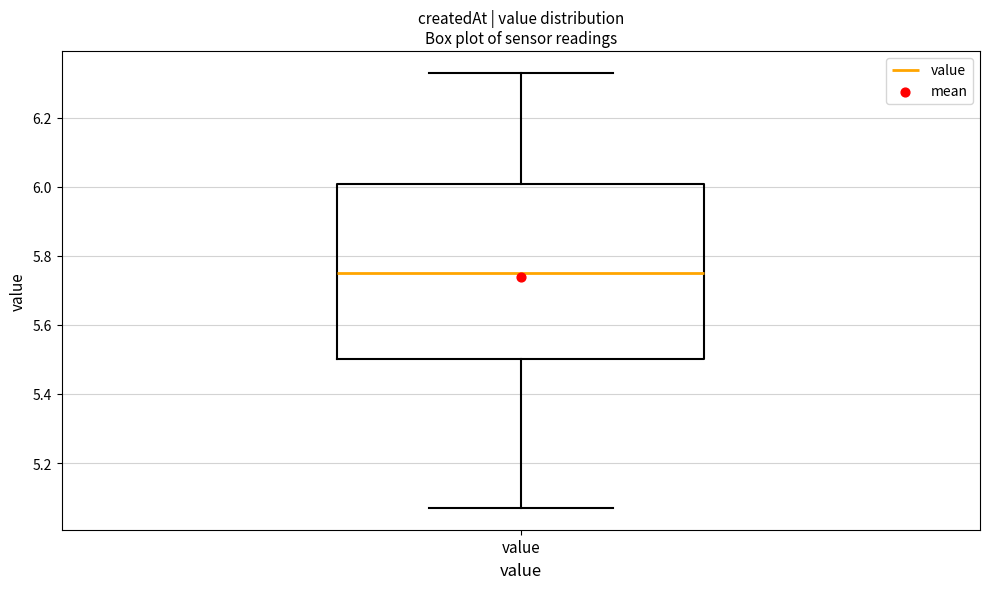

Transcribe this box plot: give where the median line is, the range the box spans, and where the two whiskers end, as read against the y-axis. The values are not printed on the chart, so give them approximately, as read against the axis.

median 5.76, box 5.50 to 6.00, whiskers 5.08 to 6.34